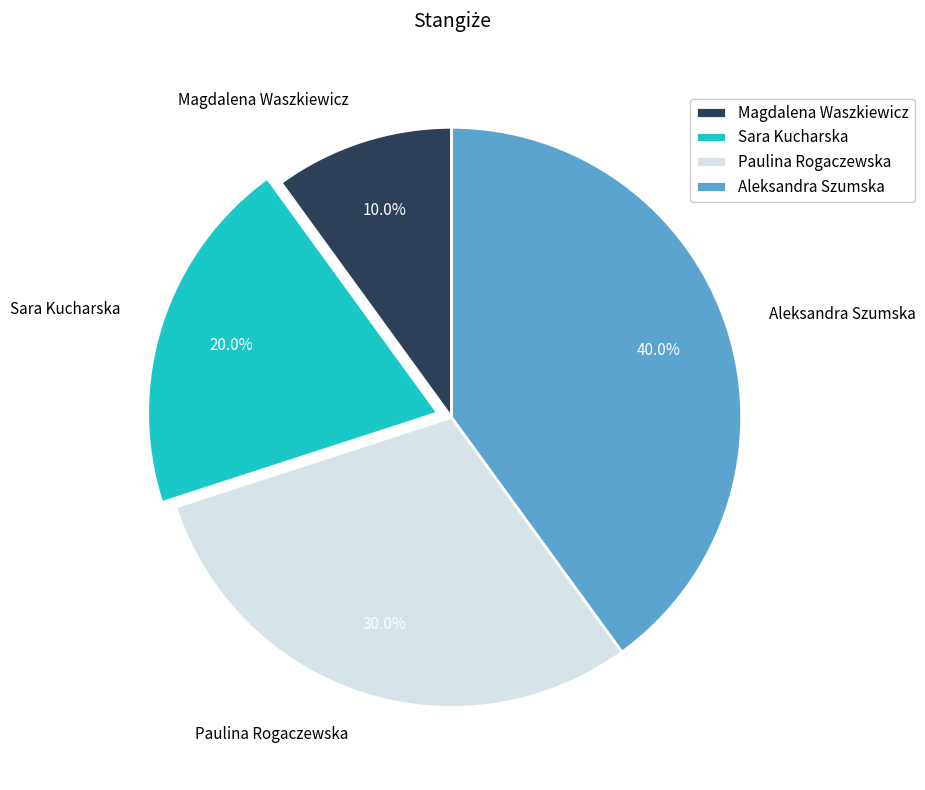

True or false: Magdalena Waszkiewicz accounts for 21% of the total.

False